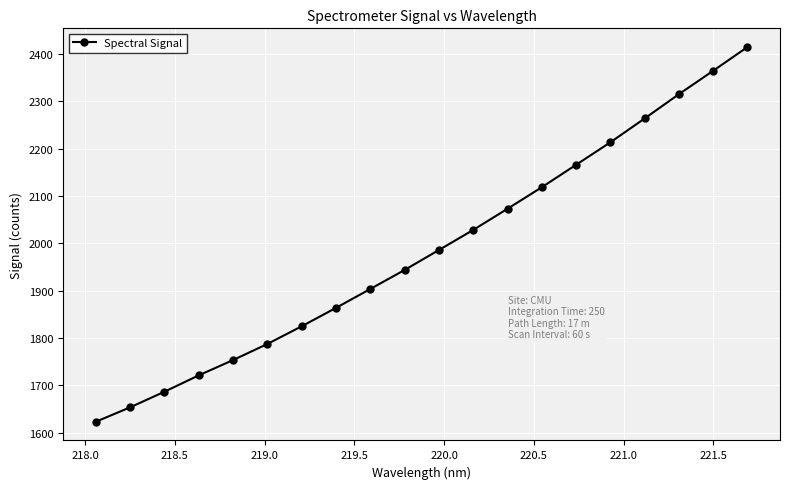

What is the sum of all values?

39703.1